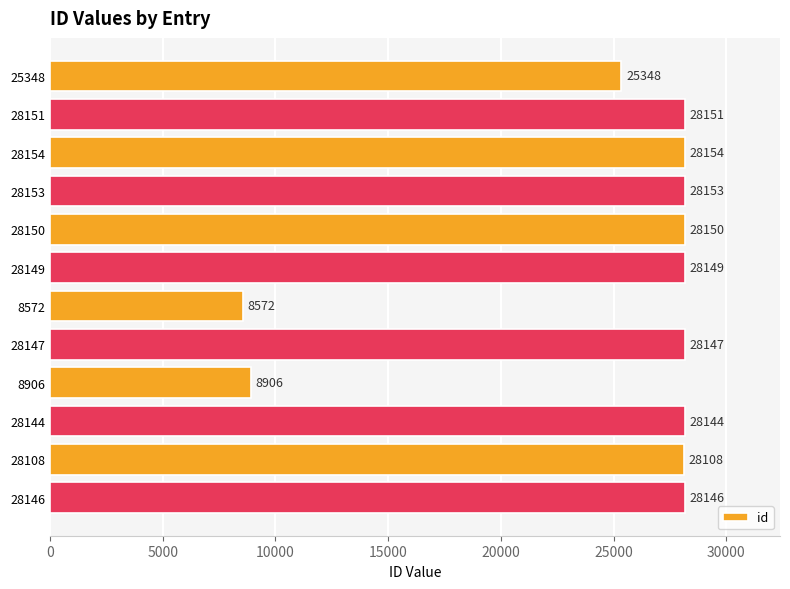

What is the label of the 3rd bar from the bottom?

28144